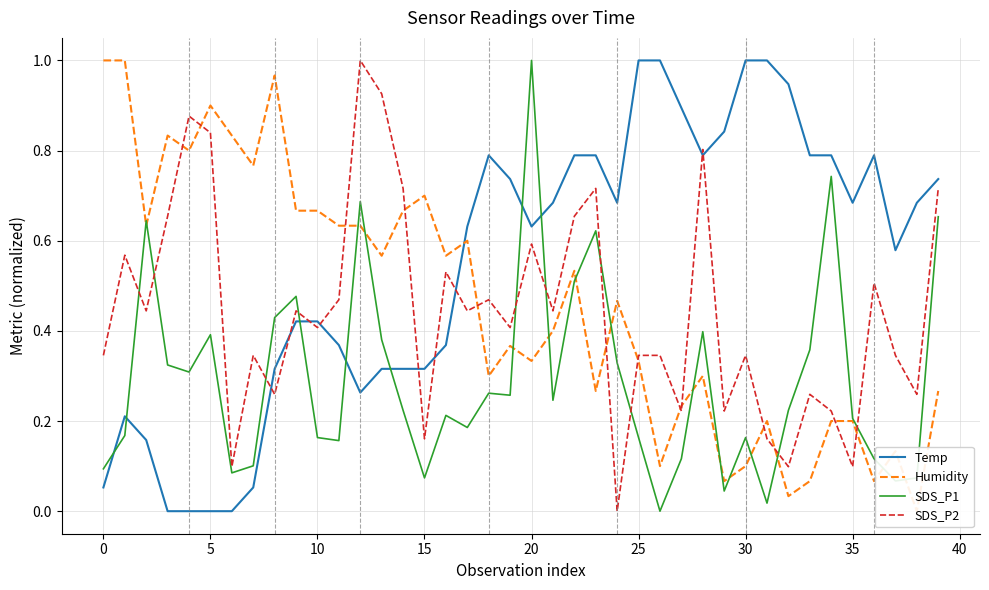

How many intersections are there between Temp and Humidity?

1